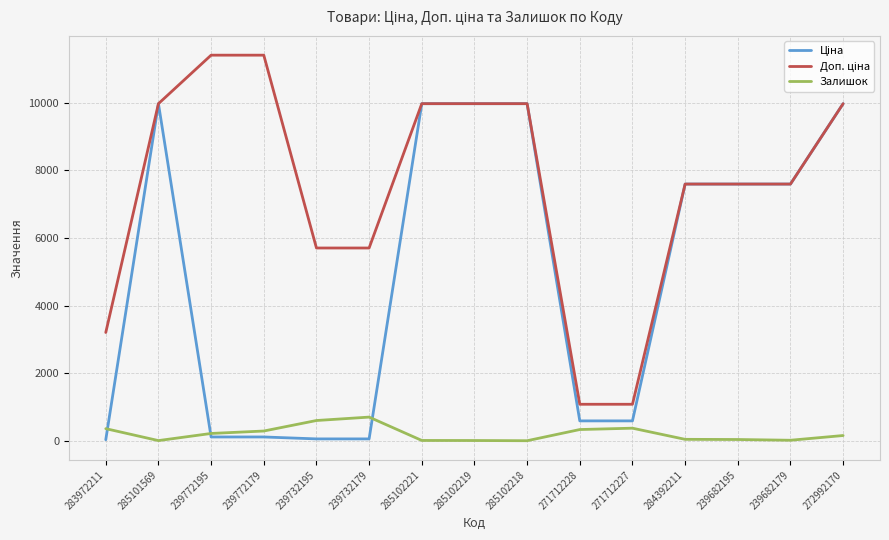

What is the spread (max minus min) of values at 271712228?

747.7